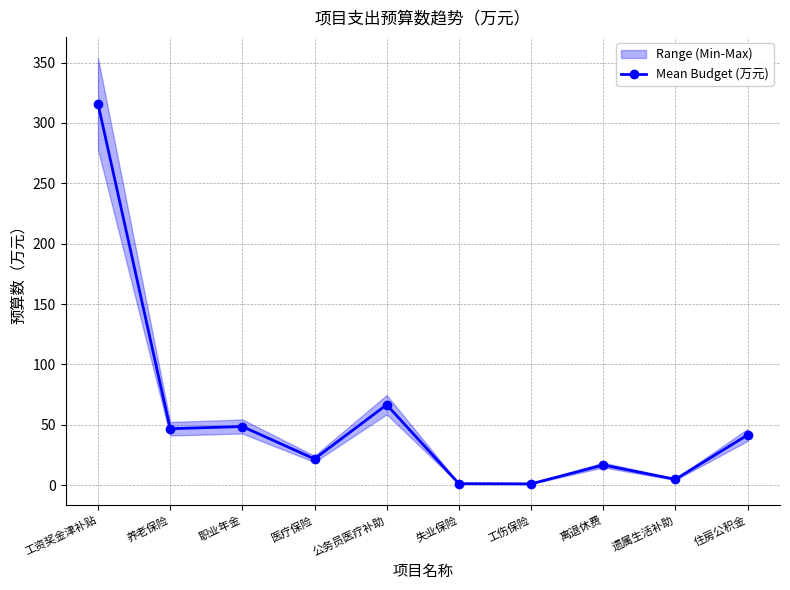

List the labels in order of value, smallest first.

工伤保险, 失业保险, 遗属生活补助, 离退休费, 医疗保险, 住房公积金, 养老保险, 职业年金, 公务员医疗补助, 工资奖金津补贴